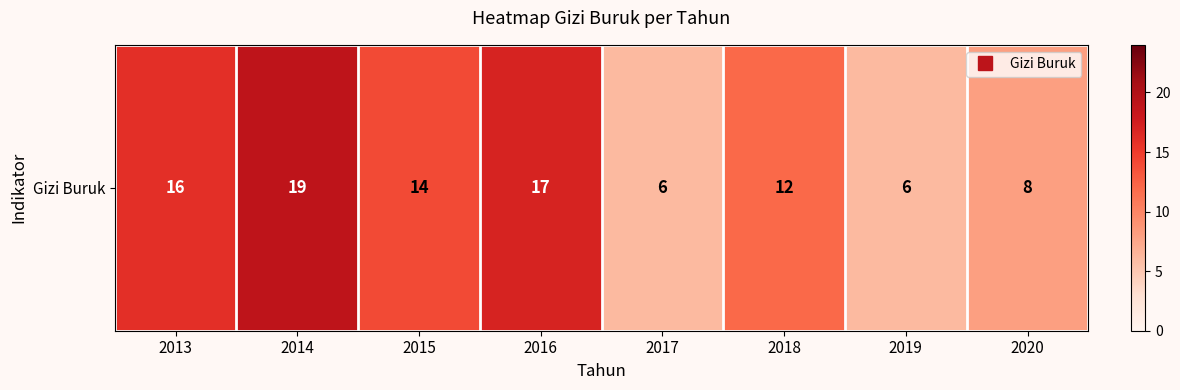

What is the sum of all values?

98